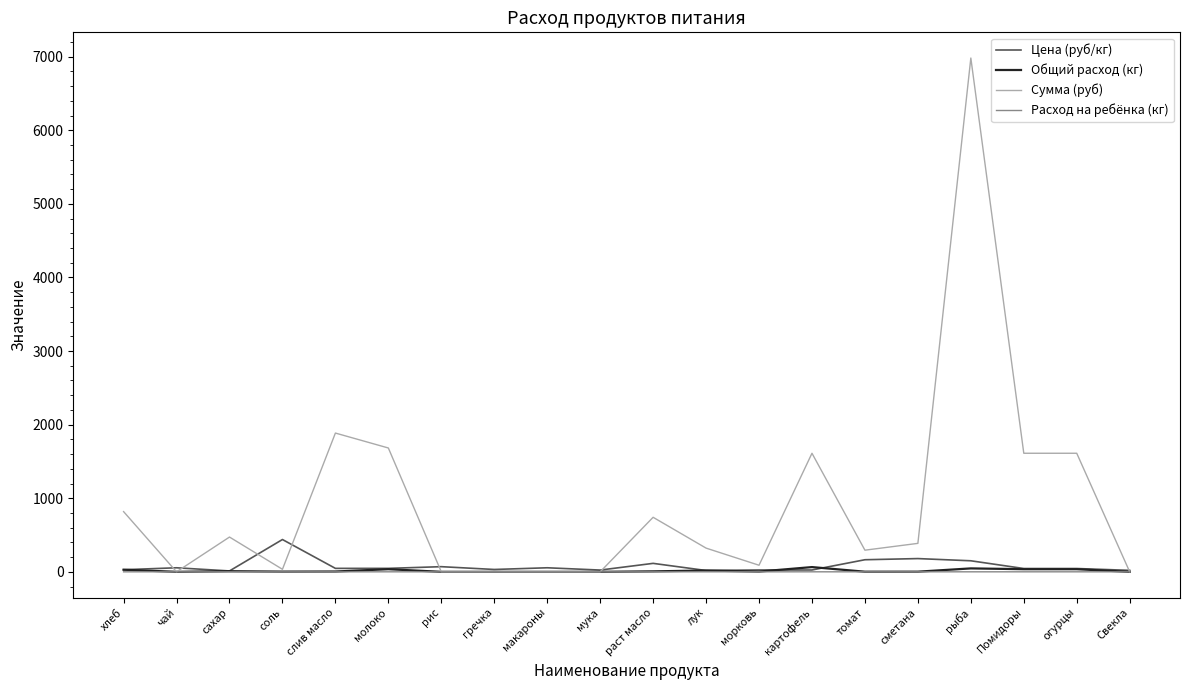

How many values in the Расход на ребёнка (кг) series exceed 0?

14